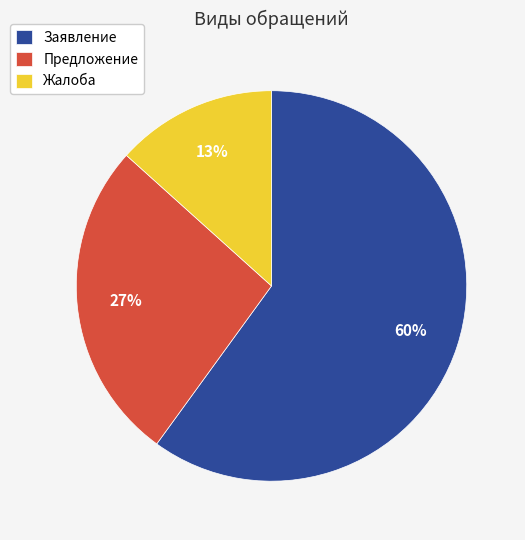

What percentage is the Заявление slice, to the nearest percent?

60%